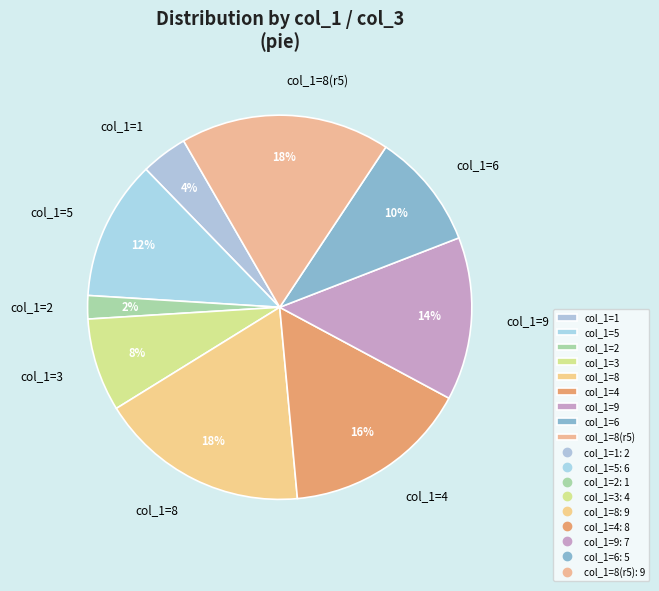

True or false: col_1=8(r5) accounts for 18% of the total.

True